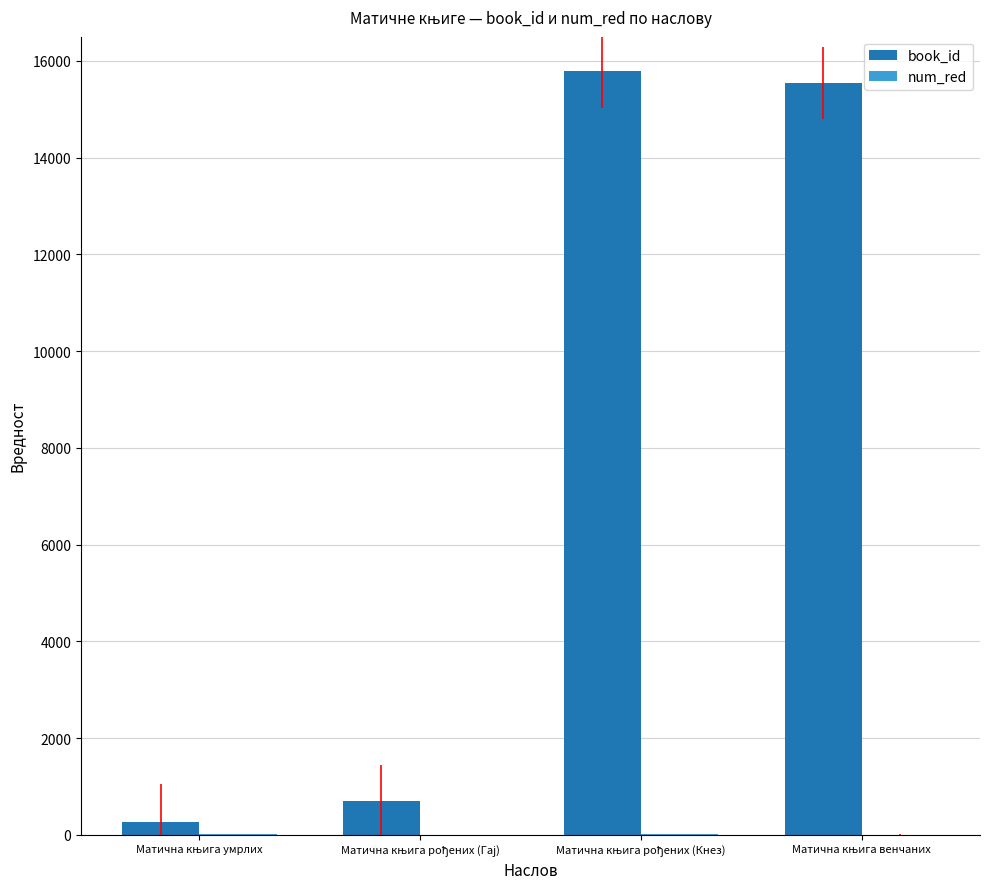

Which series has the largest total across all categories?

book_id